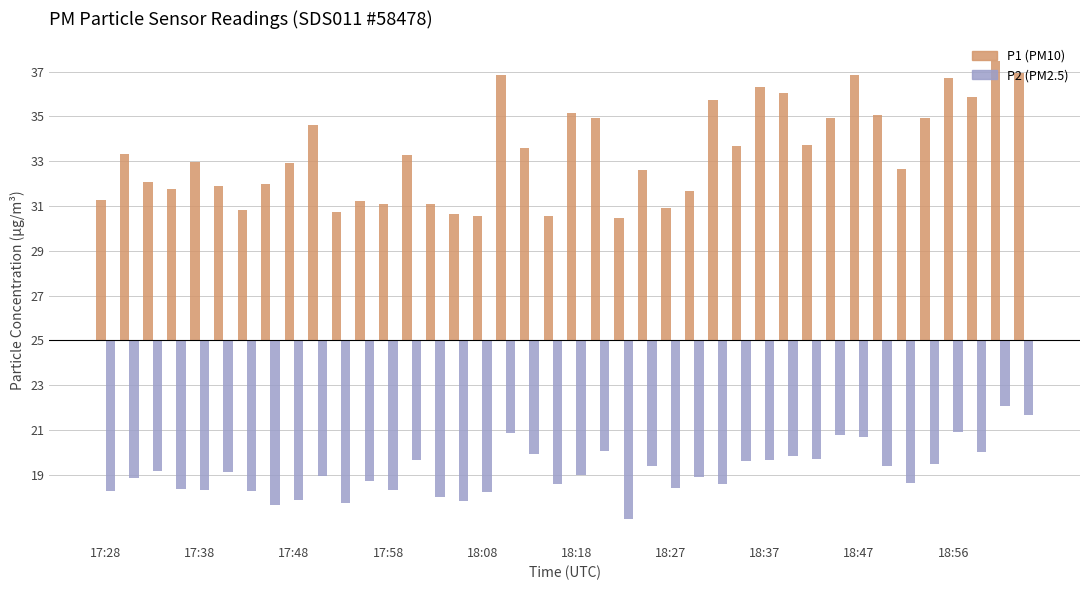

What are all the series names shown in the legend?

P1, P2